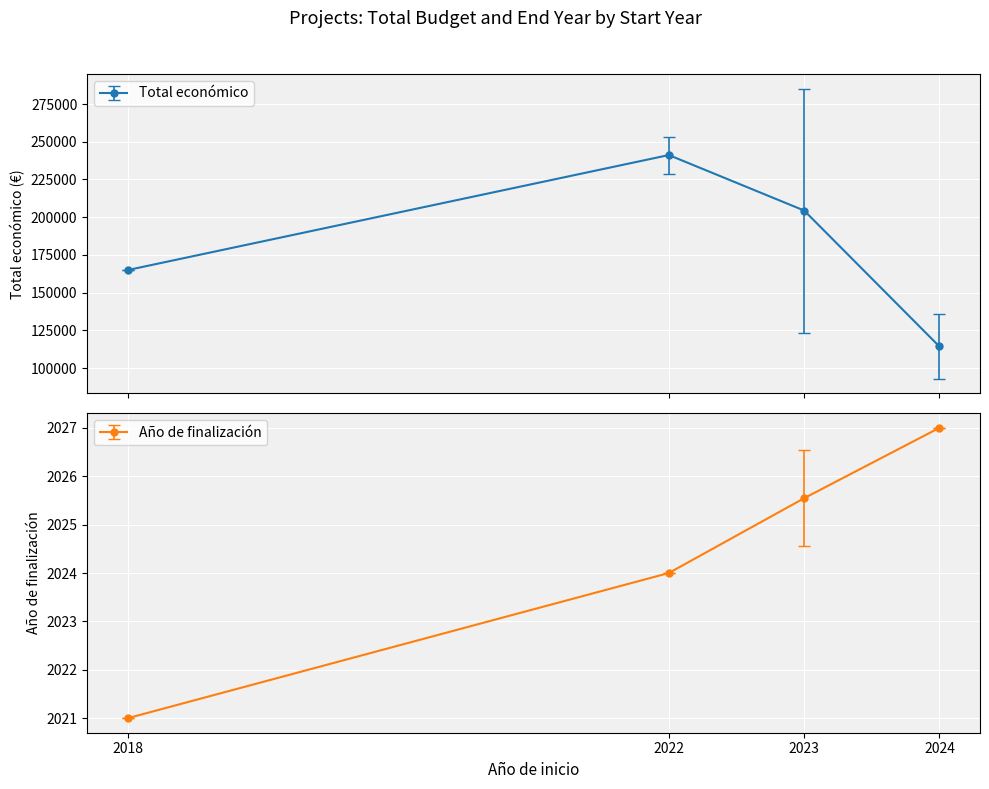

True or false: Total económico has more than 1 interior local peaks.

False